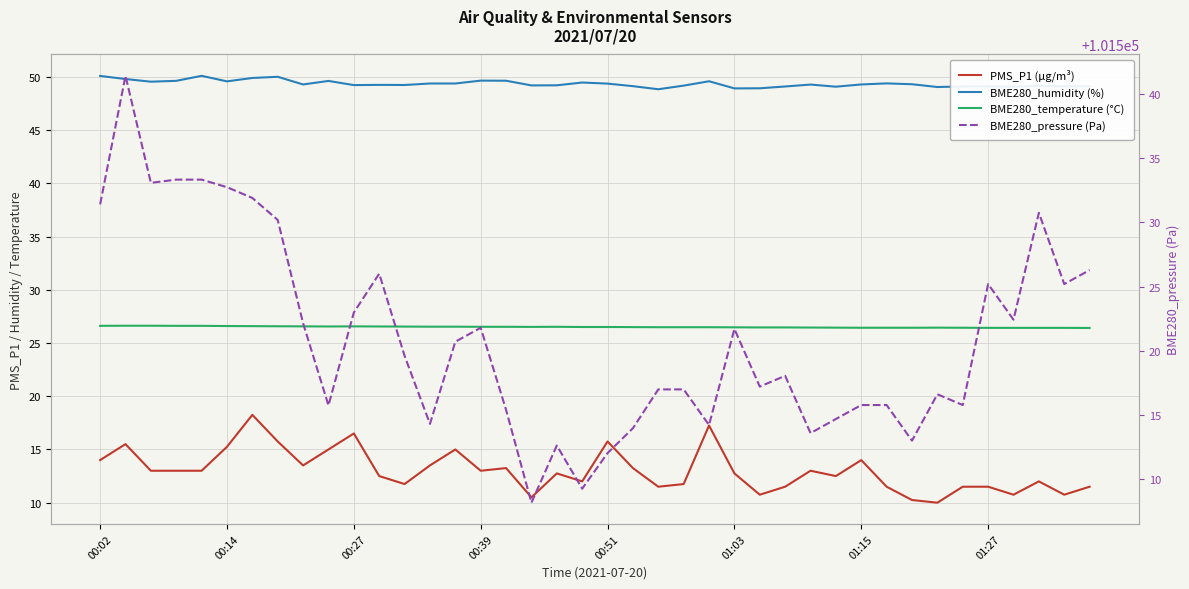

Is it true that BME280_pressure (Pa) equals 22936.5 at 00:27?

False